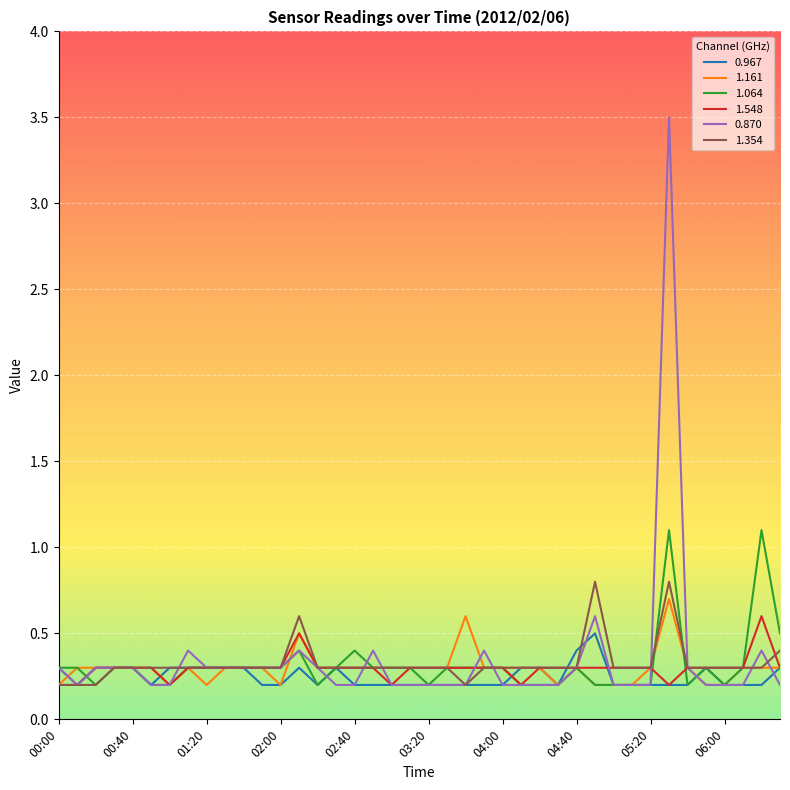

Which series has the widest spread of values?

0.870